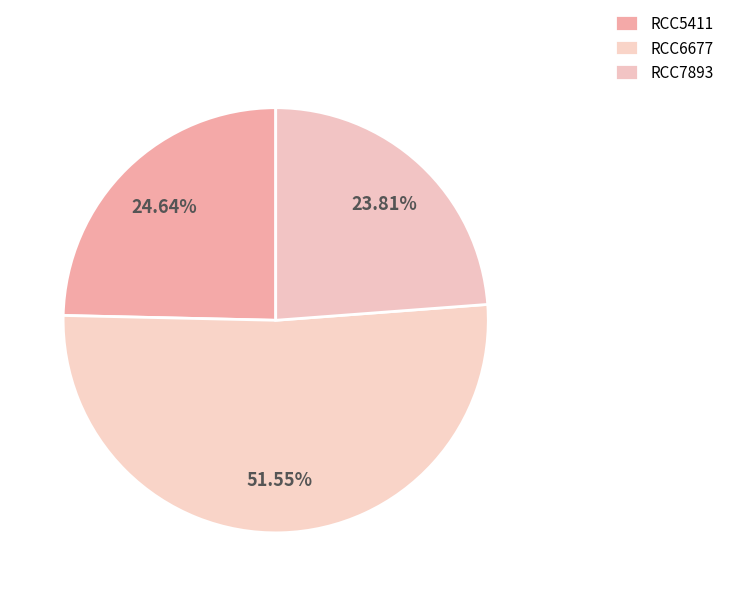

What is the smallest slice in the pie chart?

RCC7893